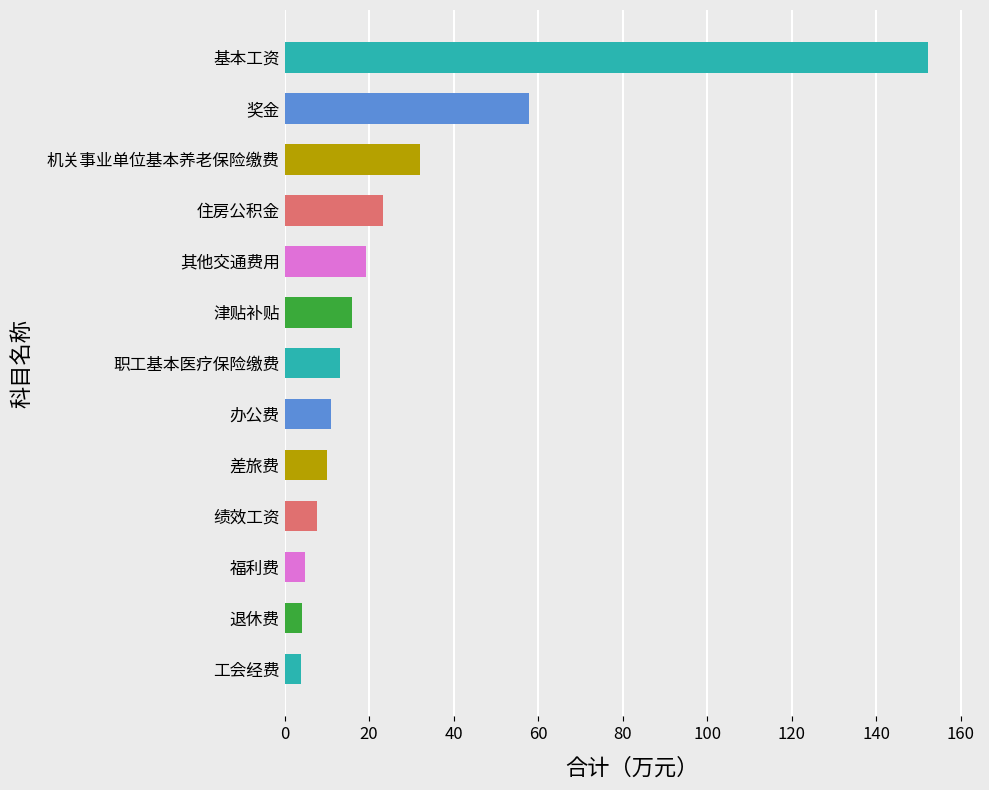

Are the bars horizontal?

Yes